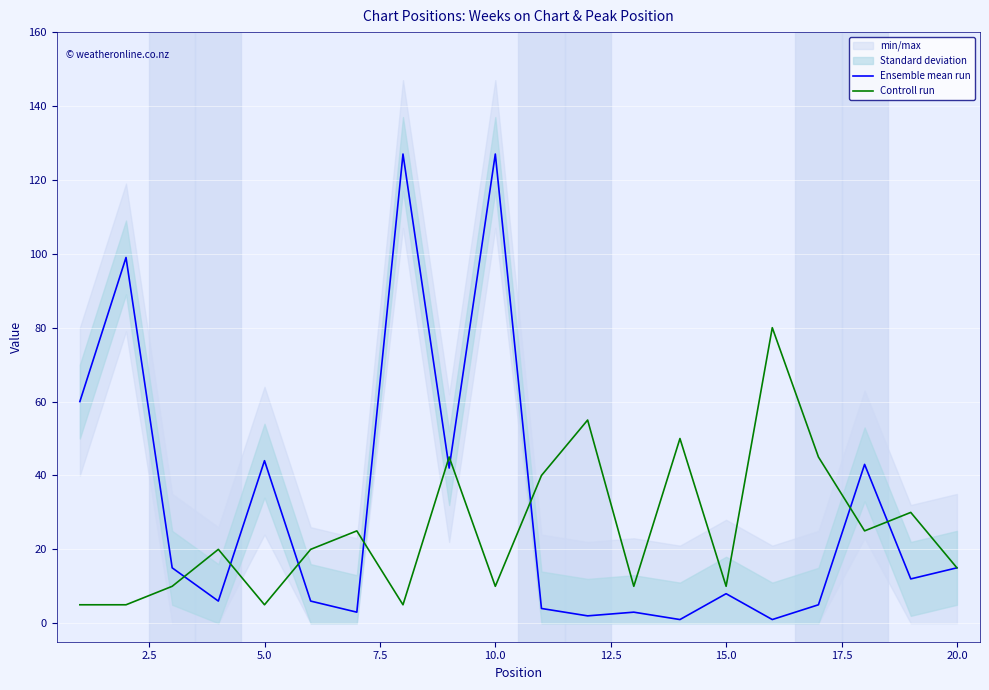

What is the value of the Ensemble mean run point at the 4th from the left?

6